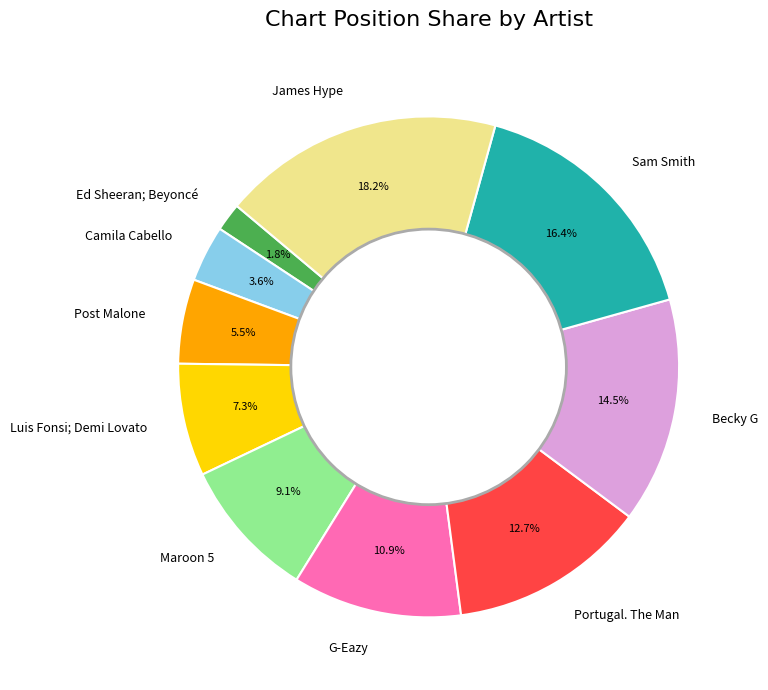

Does Ed Sheeran; Beyoncé represent more than half of the total?

No